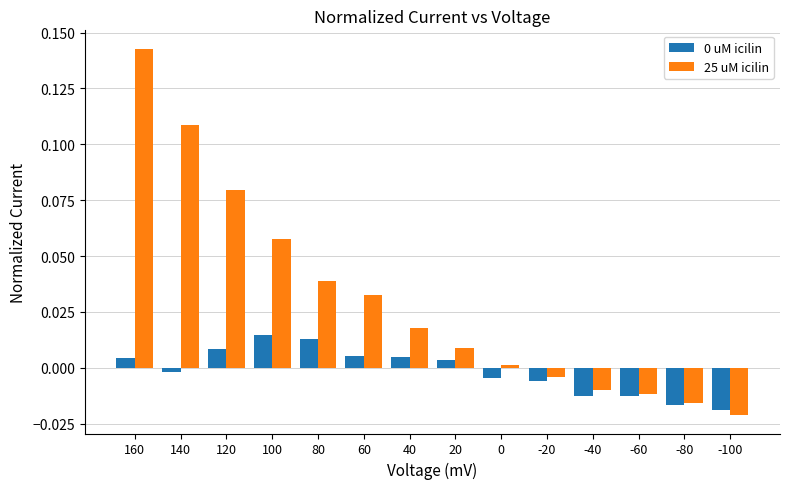

Which series changed the most between 160 and 120?

25 uM icilin